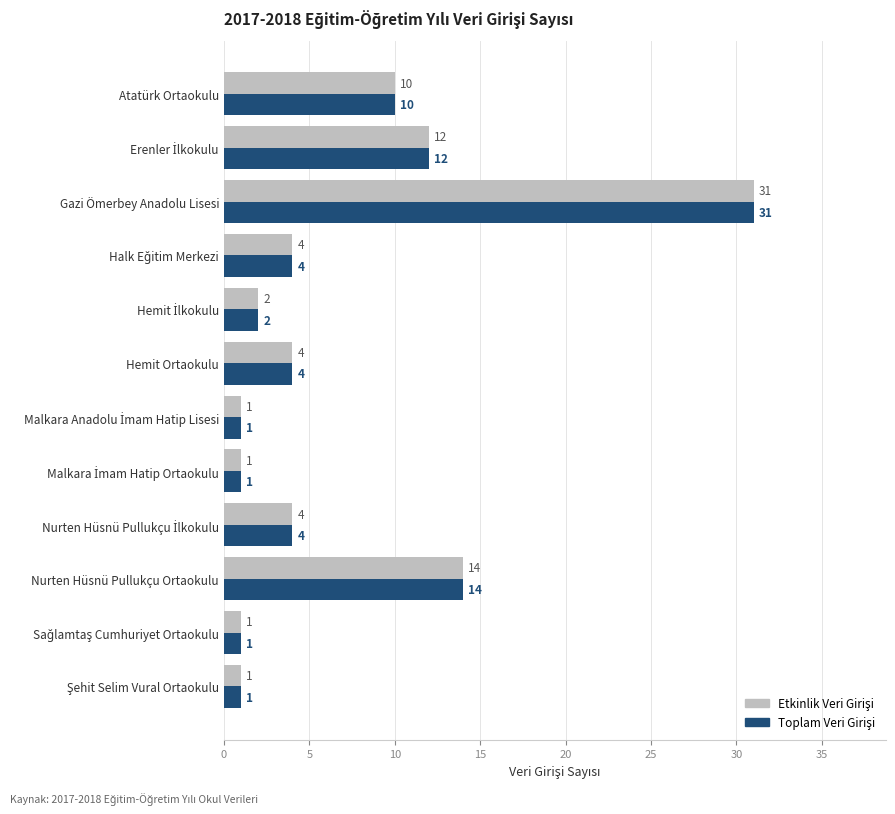

What is the total value across all series at Atatürk Ortaokulu?

20